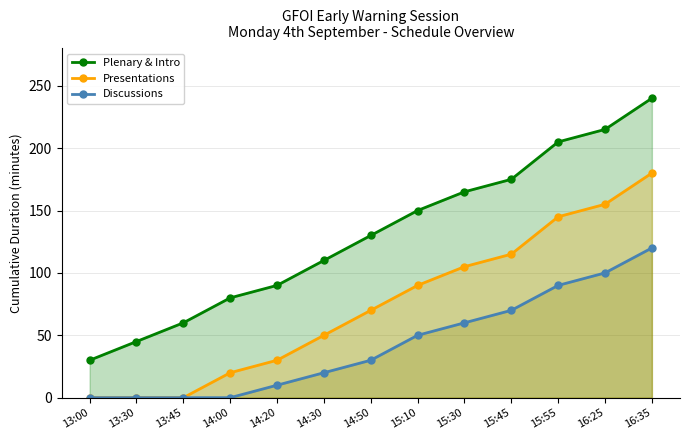

Reading left to right, transcribe all the data shown in this chart.

Plenary & Intro: 13:00=30	13:30=45	13:45=60	14:00=80	14:20=90	14:30=110	14:50=130	15:10=150	15:30=165	15:45=175	15:55=205	16:25=215	16:35=240
Presentations: 13:00=0	13:30=0	13:45=0	14:00=20	14:20=30	14:30=50	14:50=70	15:10=90	15:30=105	15:45=115	15:55=145	16:25=155	16:35=180
Discussions: 13:00=0	13:30=0	13:45=0	14:00=0	14:20=10	14:30=20	14:50=30	15:10=50	15:30=60	15:45=70	15:55=90	16:25=100	16:35=120